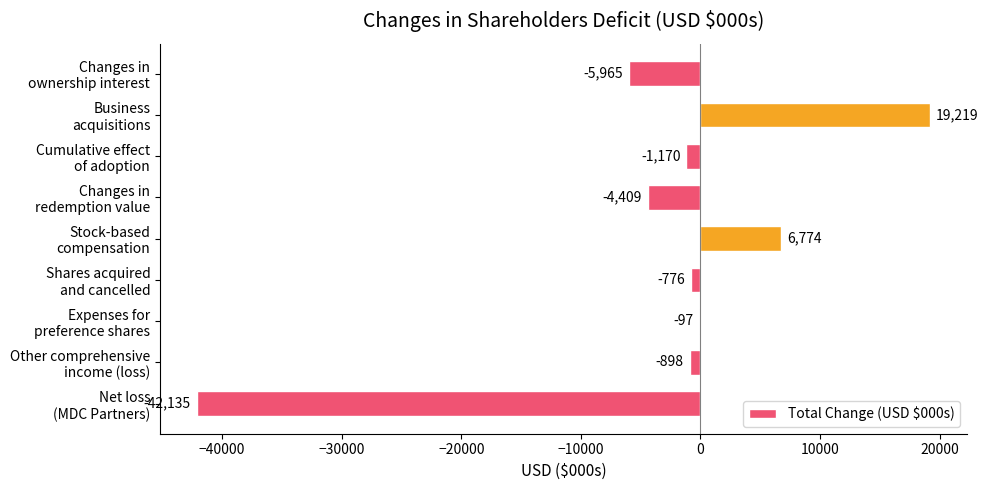

What is the greatest value displayed?

19219